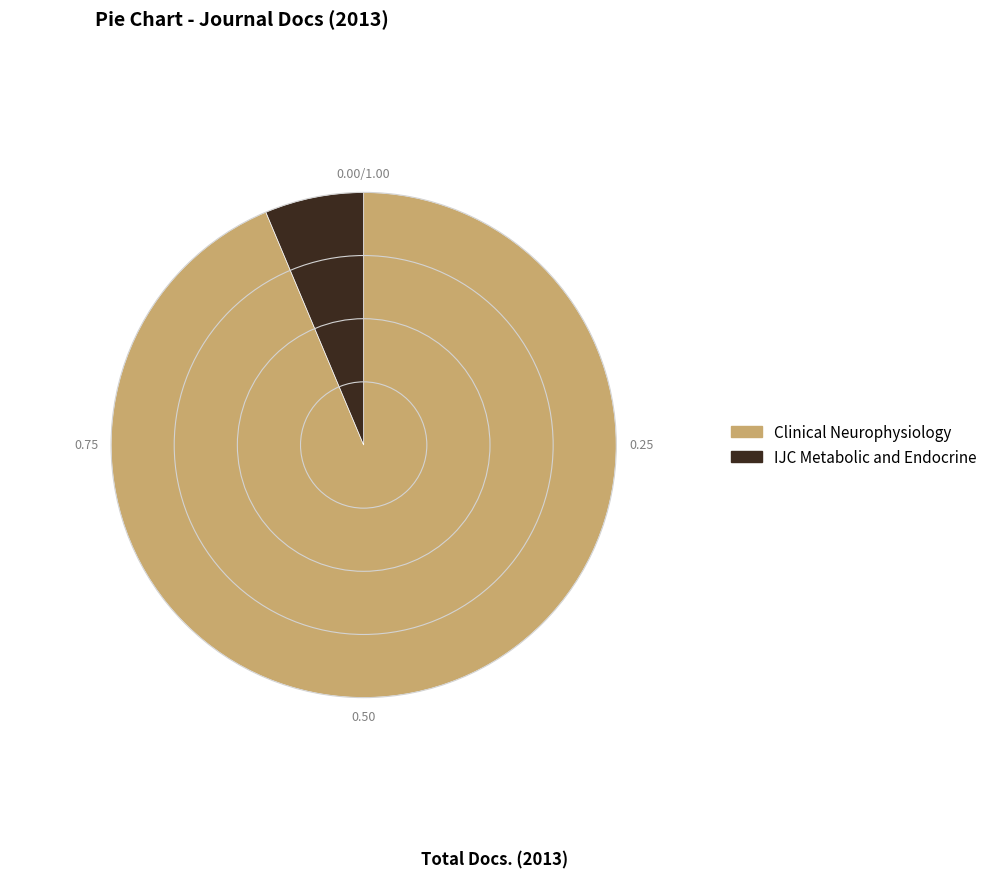

Rank the categories by value from highest to lowest.

Clinical Neurophysiology, IJC Metabolic and Endocrine